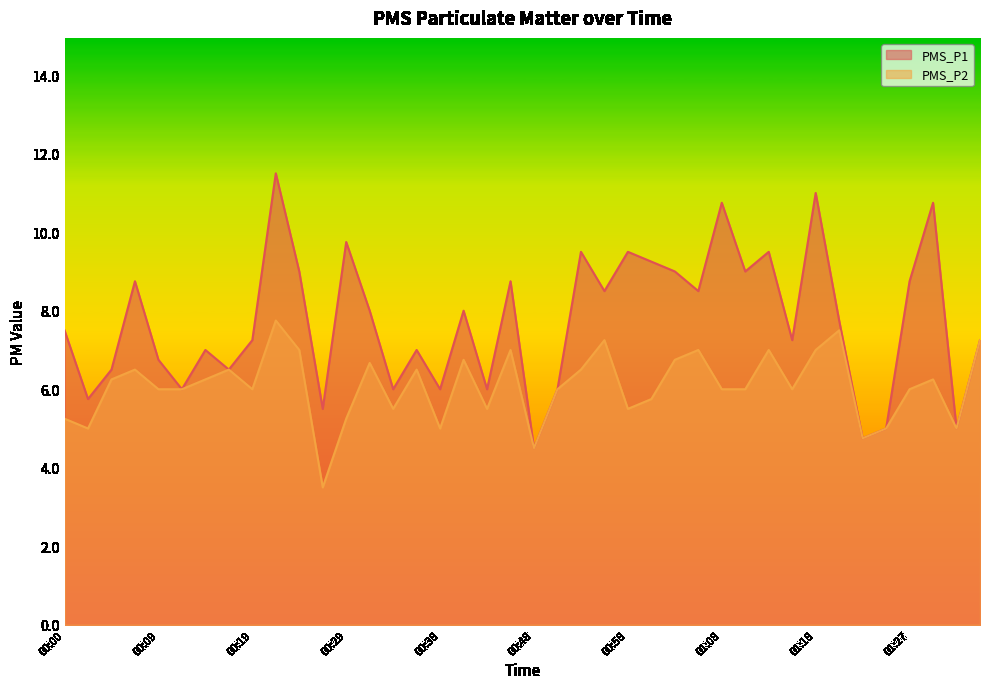

True or false: PMS_P1 and PMS_P2 intersect in this chart.

False